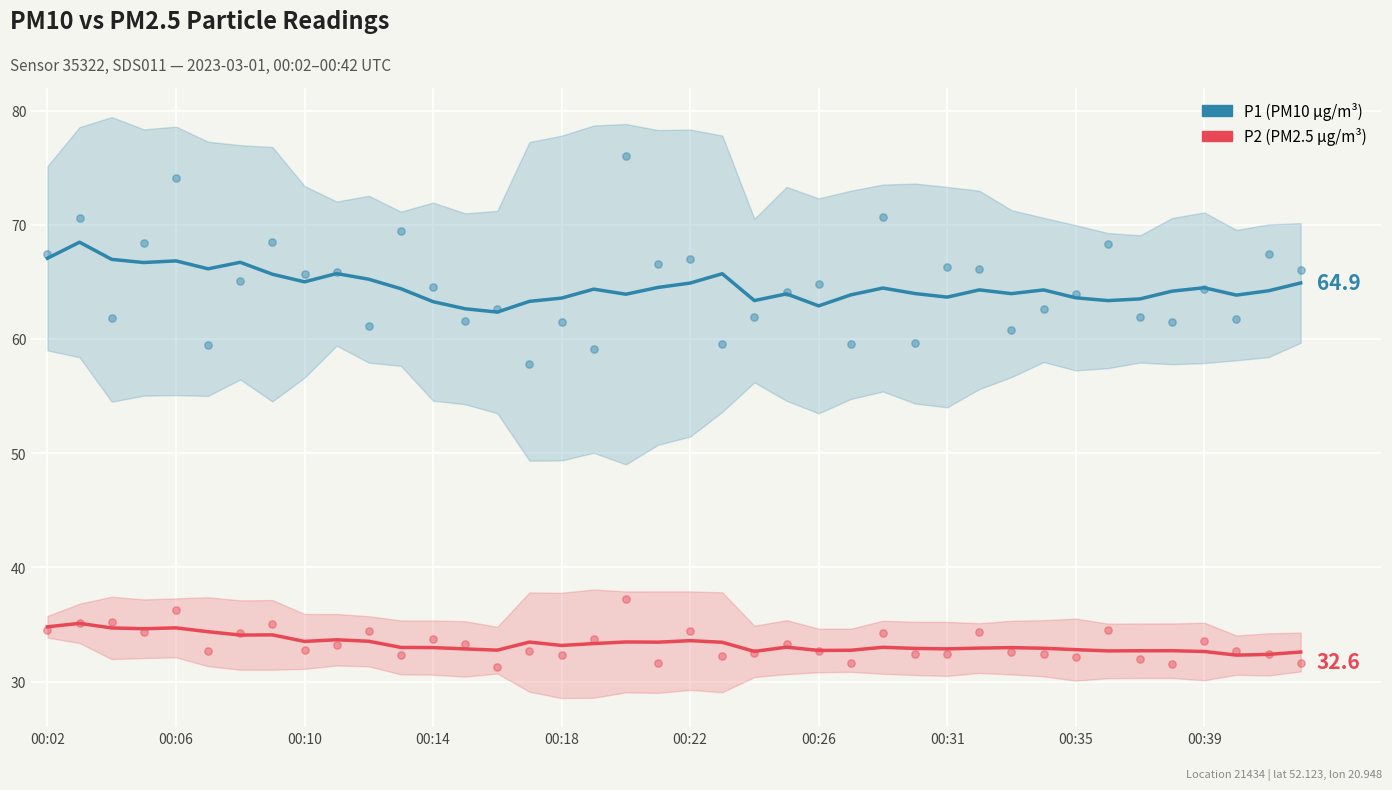

Which series has the widest spread of Y values?

P1 (PM10)